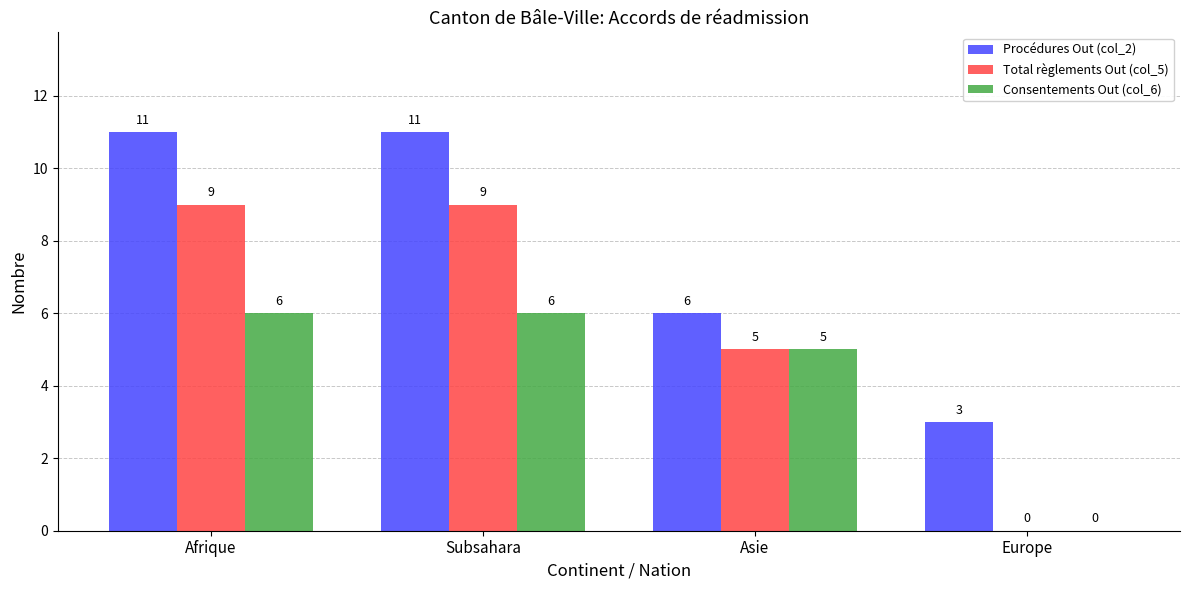

True or false: Total règlements Out (col_5) has a value of -3 at Europe.

False